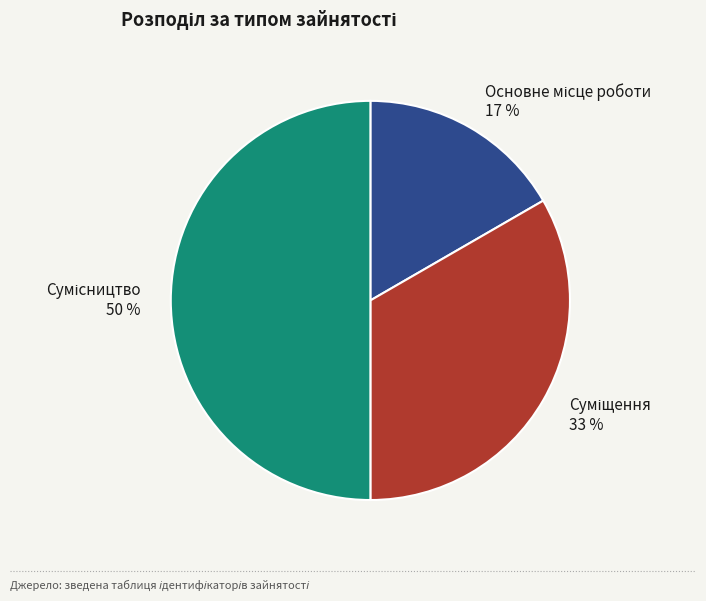

To the nearest percent, what is the average slice percentage?

33%